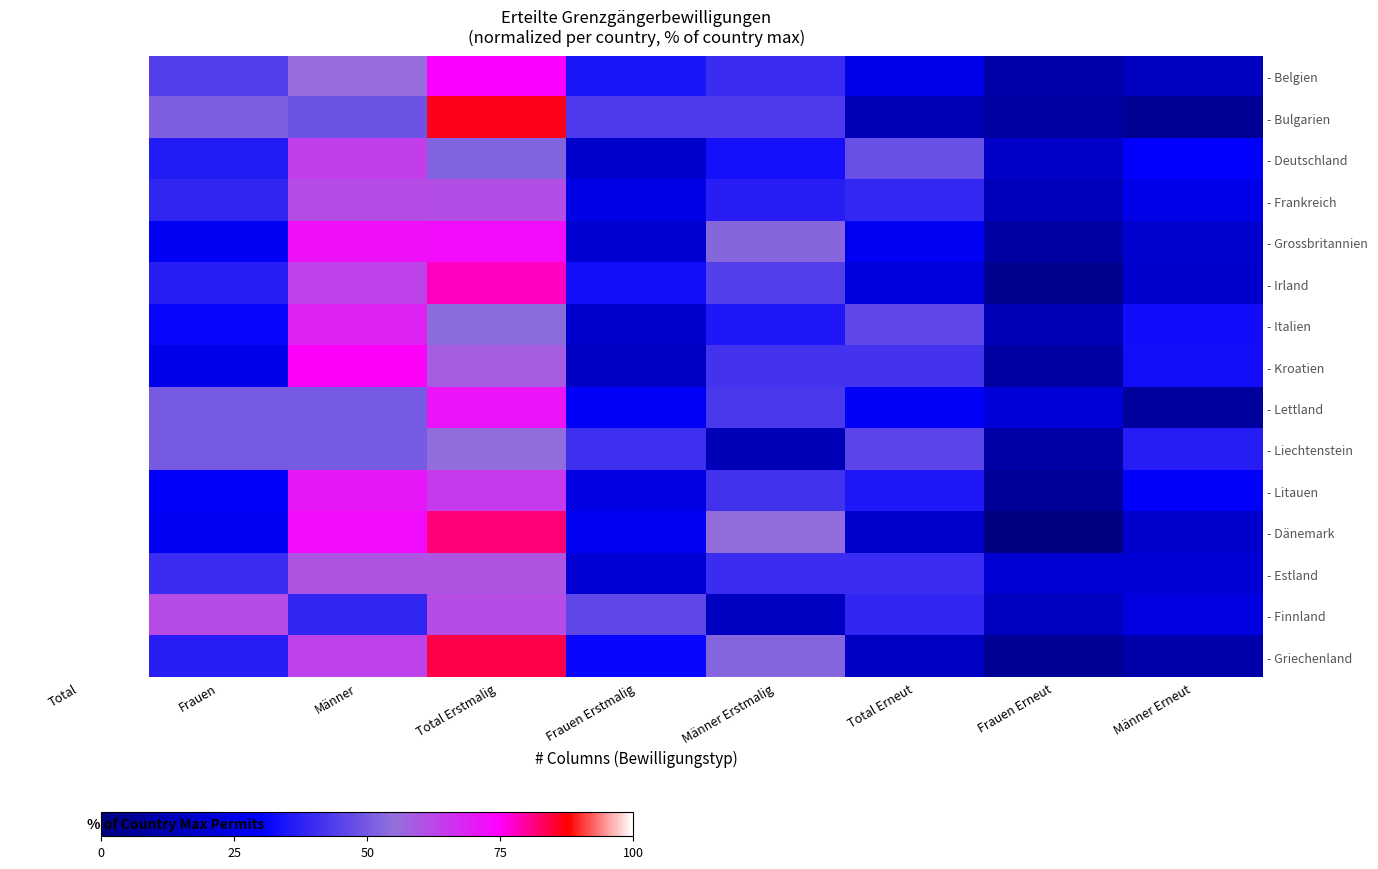

How many distinct data groups are displayed?

15